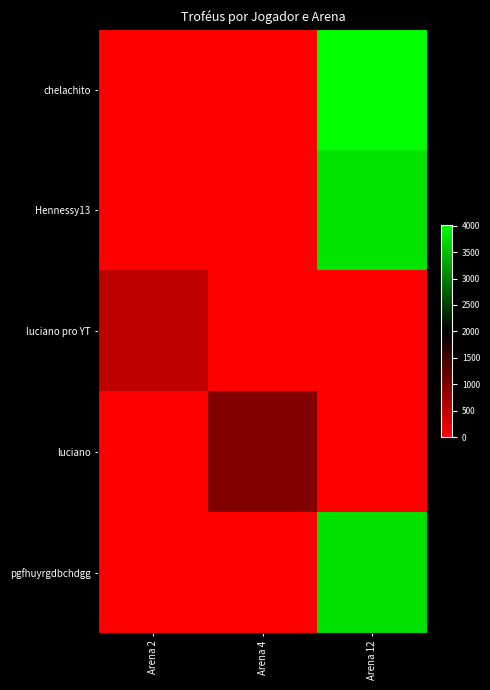

At which category is the sum across all series the highest?

Arena 12